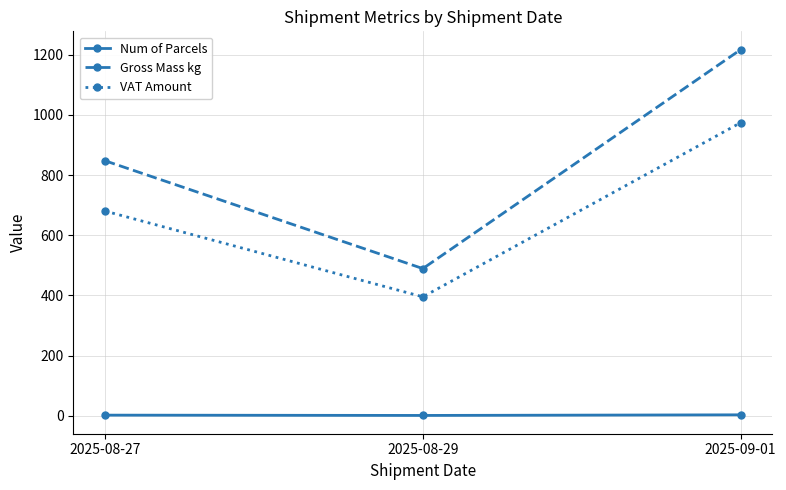

Is it true that Gross Mass kg equals 1906.8 at 2025-09-01?

False